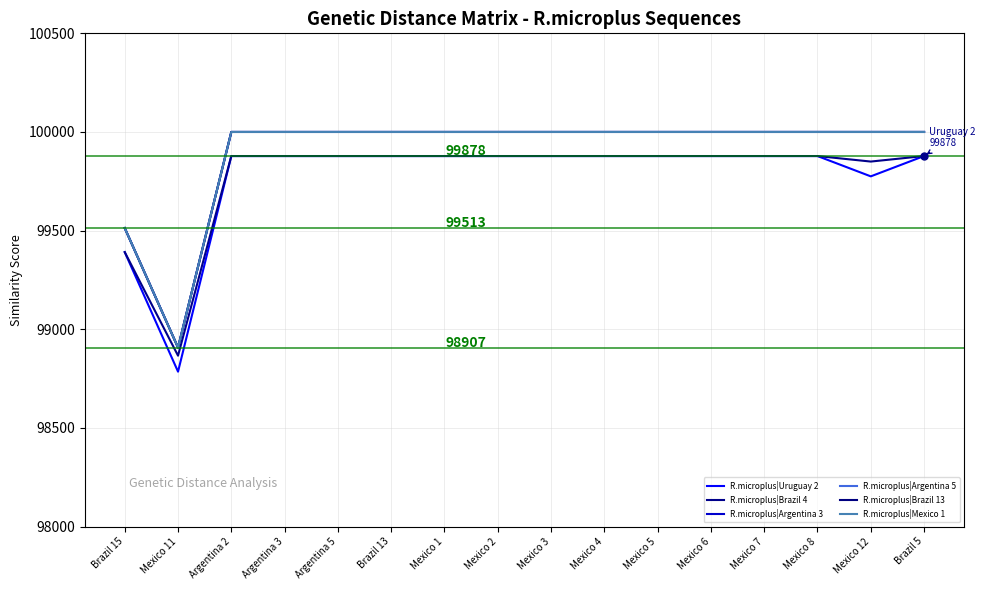

What is the difference between the second highest and minimum values in the R.microplus|Uruguay 2 series?

1093